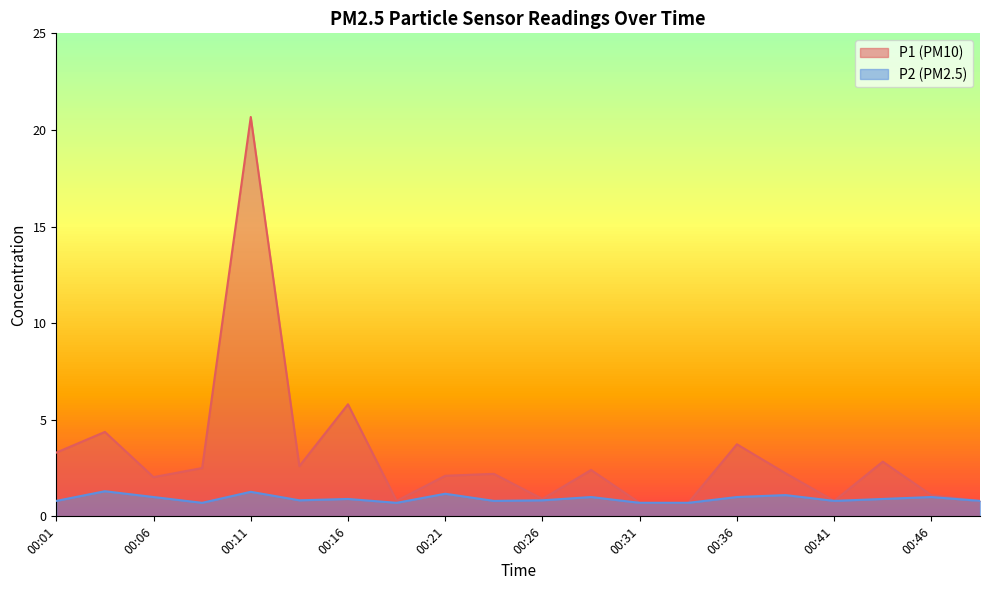

List the series in order of their overall mean, lowest first.

P2, P1